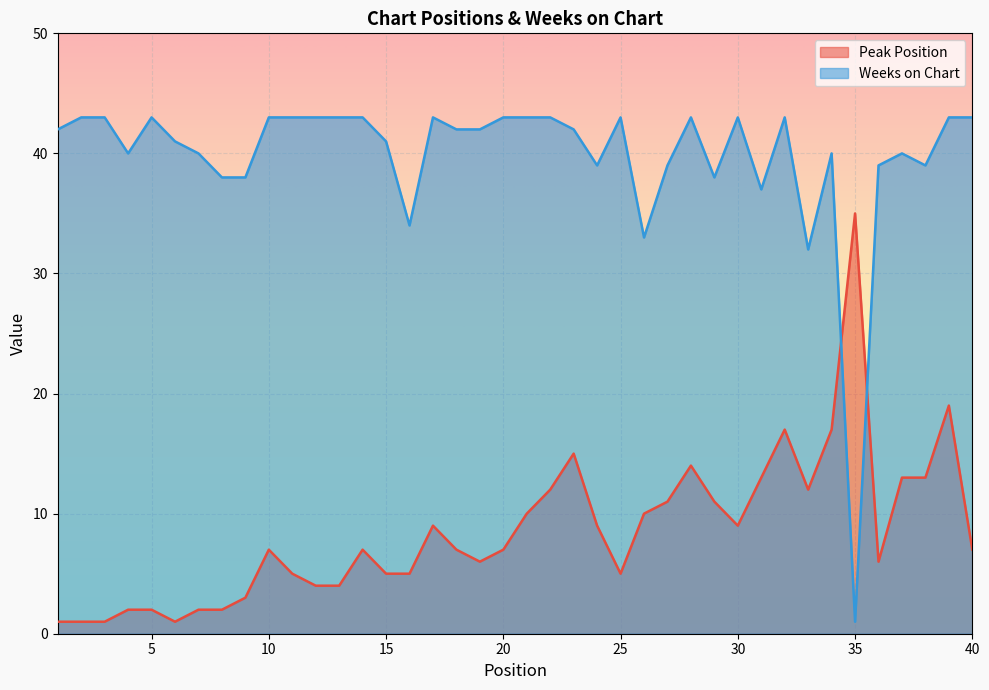

What is the average value of the Weeks on Chart series?

40